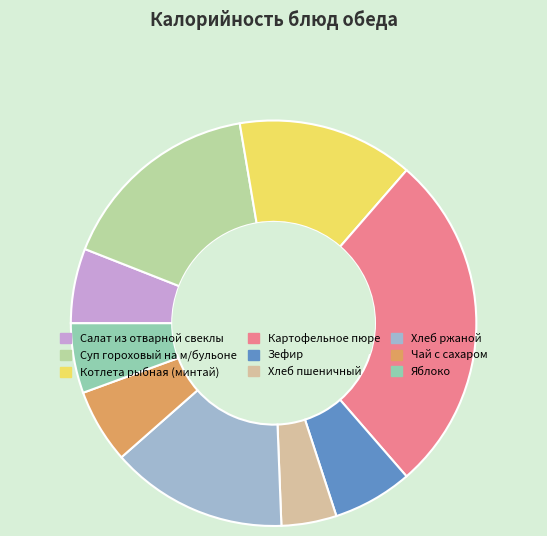

Approximately how many times larger is the value at Хлеб пшеничный compared to Чай с сахаром?

0.7